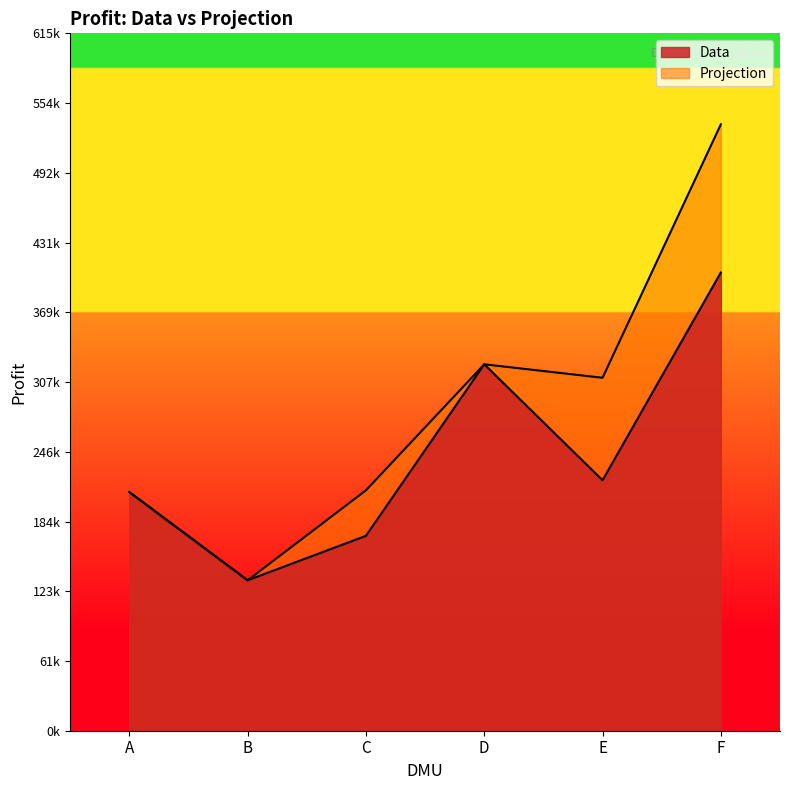

What is the value of the Data point at the 4th from the left?

323640.0